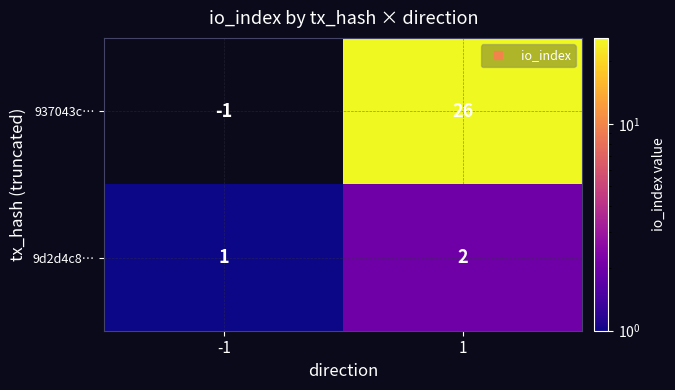

Rank the series by their average value, from lowest to highest.

9d2d4c8…, 937043c…